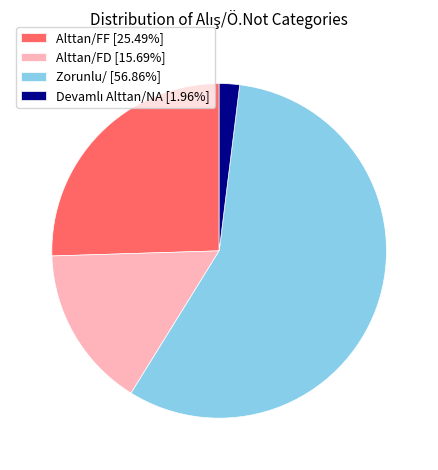

Does Zorunlu/ [56.86%] account for over 50% of the chart?

Yes